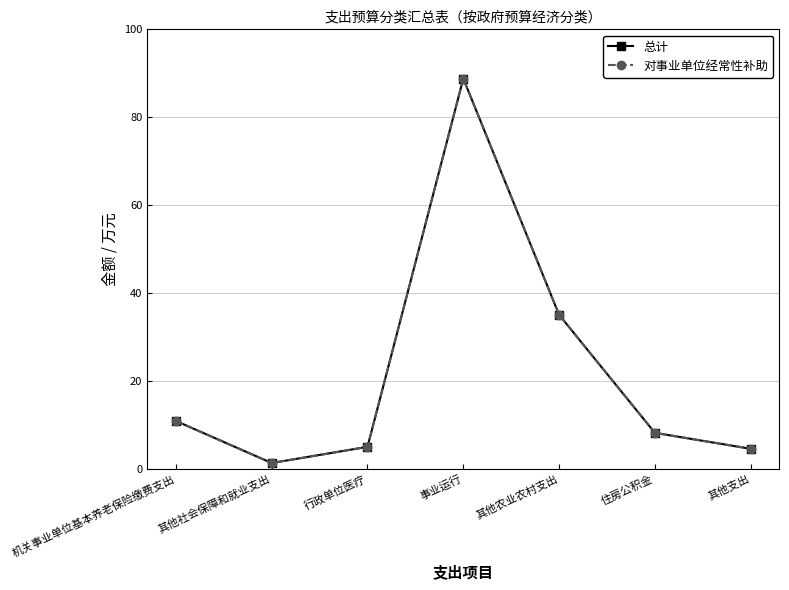

Does the chart have visible grid lines?

Yes